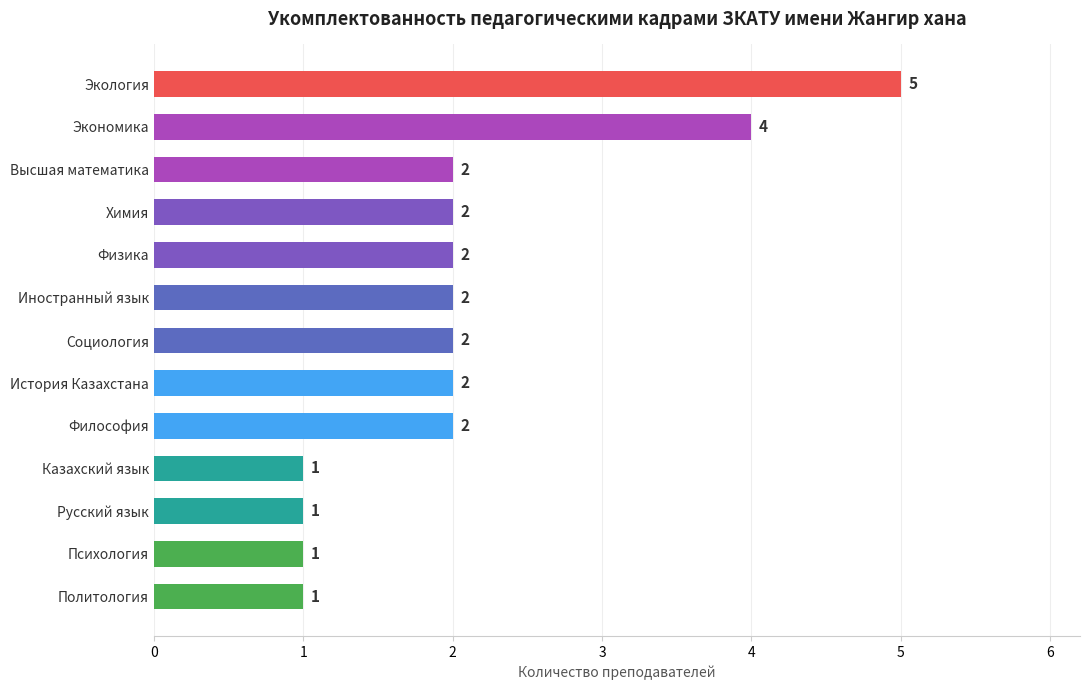

How many values are between 1 and 2?

11